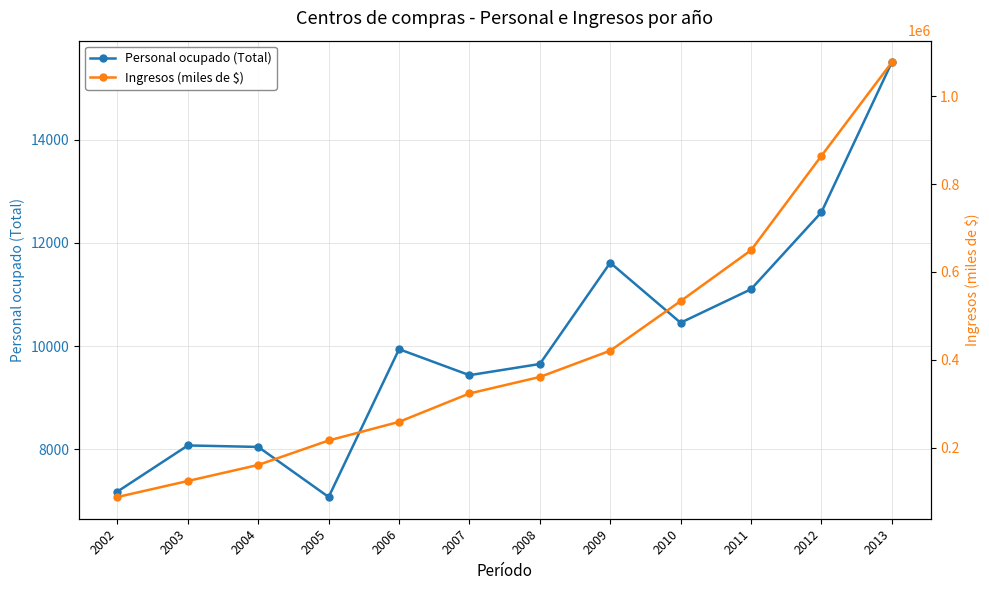

At 2004, list the series in order from largest to smallest.

Ingresos (miles de $), Personal ocupado (Total)